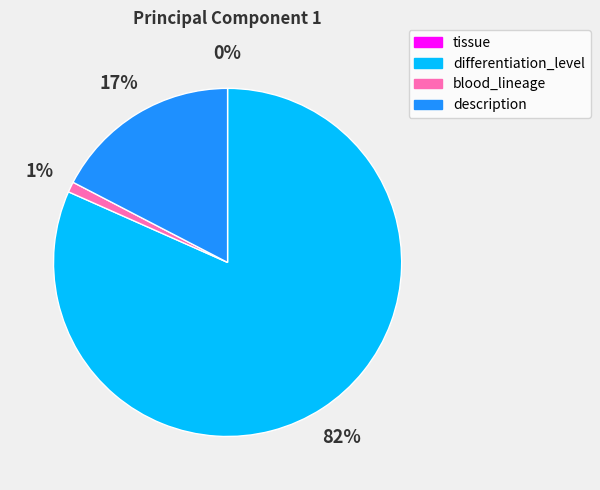

To the nearest percent, what is the difference between the blood_lineage and tissue slice percentages?

1%